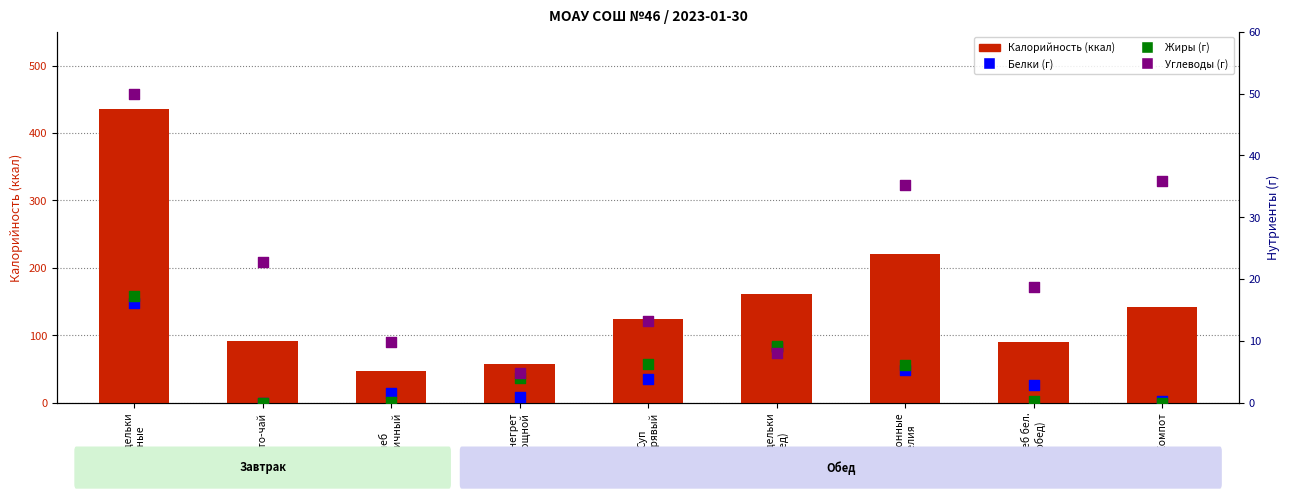

Is the value of Калорийность at Суп
Кудрявый greater than the value of Углеводы at Хлеб
пшеничный?

Yes